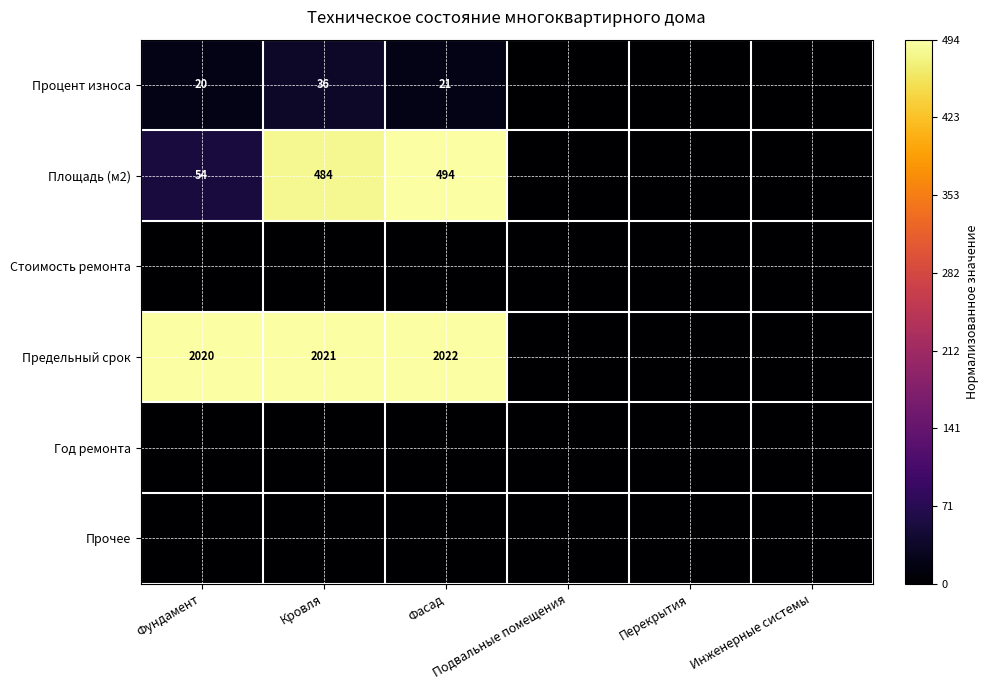

At how many categories does at least one series exceed 0?

3